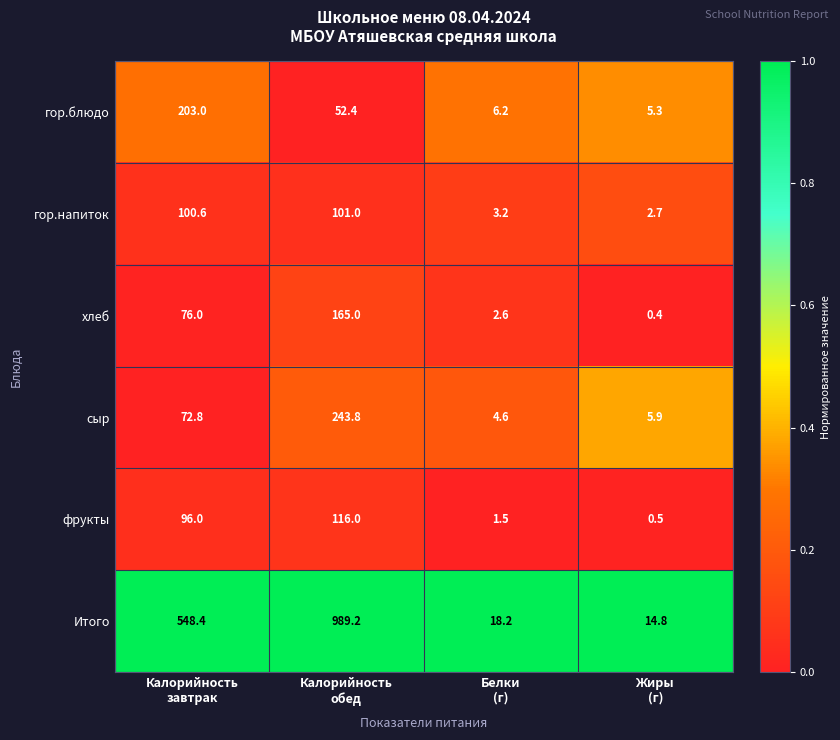

Rank the series by their maximum value, from lowest to highest.

гор.напиток, фрукты, хлеб, гор.блюдо, сыр, Итого